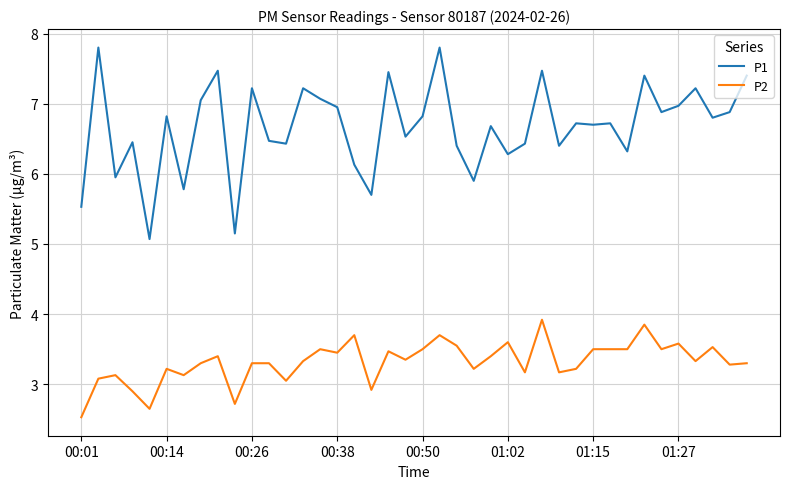

True or false: P2 and P1 intersect in this chart.

False